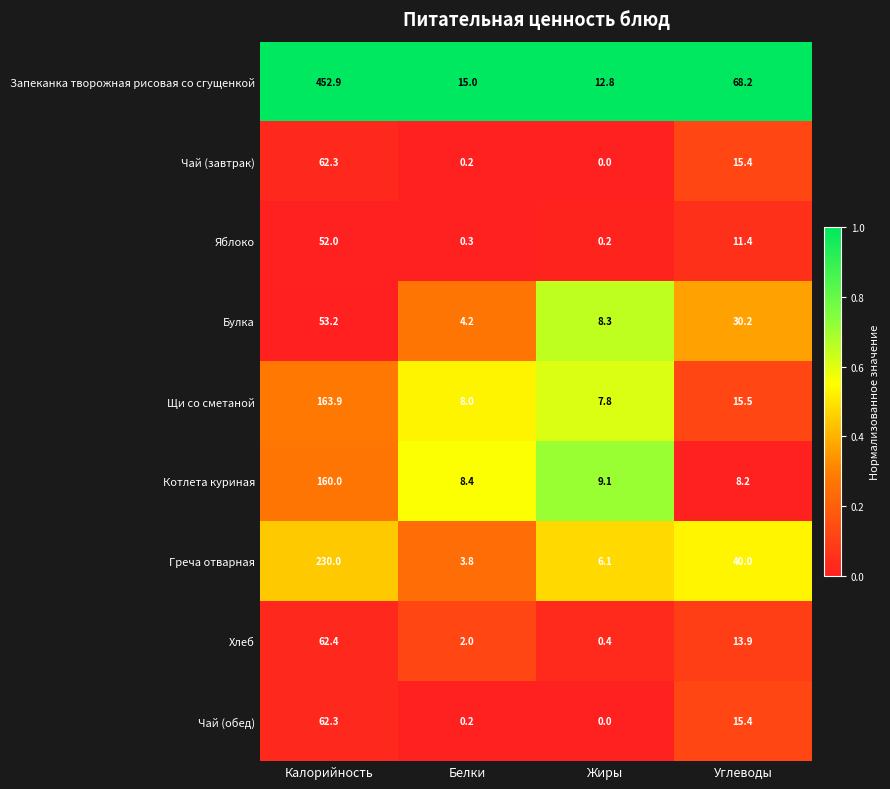

What is the approximate value of Булка at Белки?

4.2